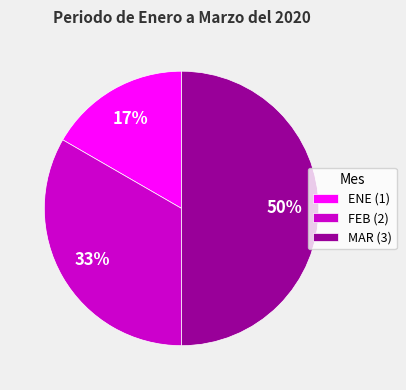

Between FEB (2) and ENE (1), which is larger?

FEB (2)